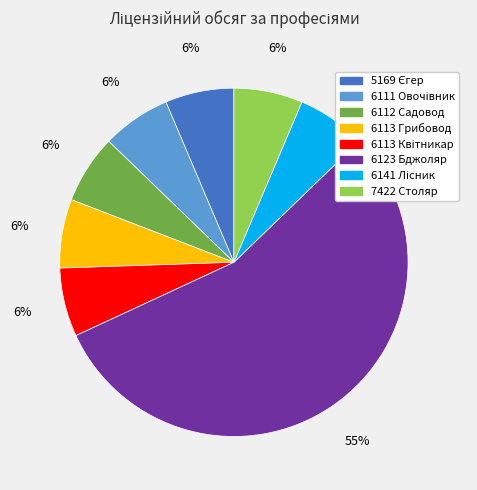

Which slice is the largest?

6123 Бджоляр